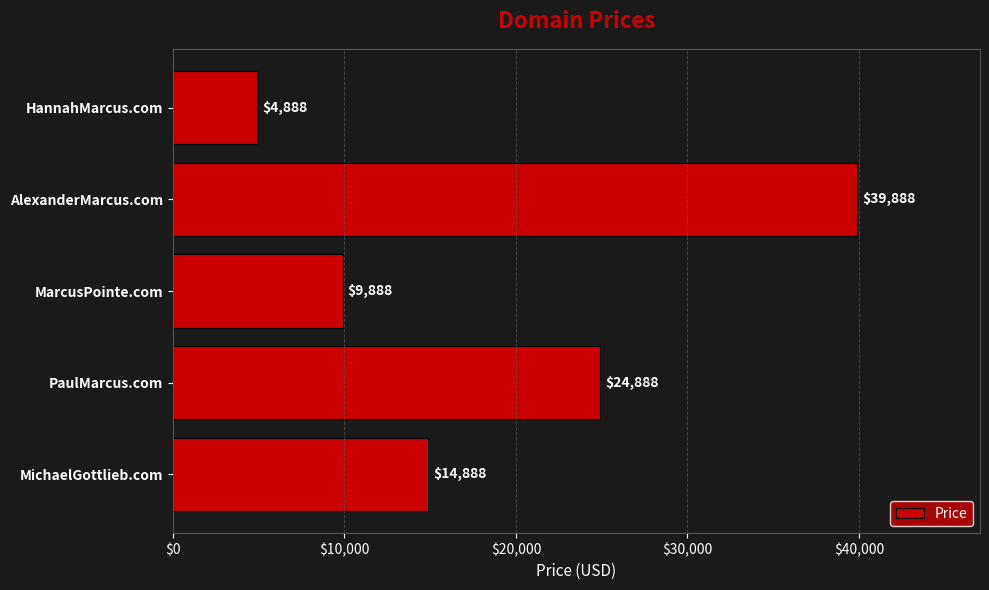

What is the minimum value shown in the chart?

4888